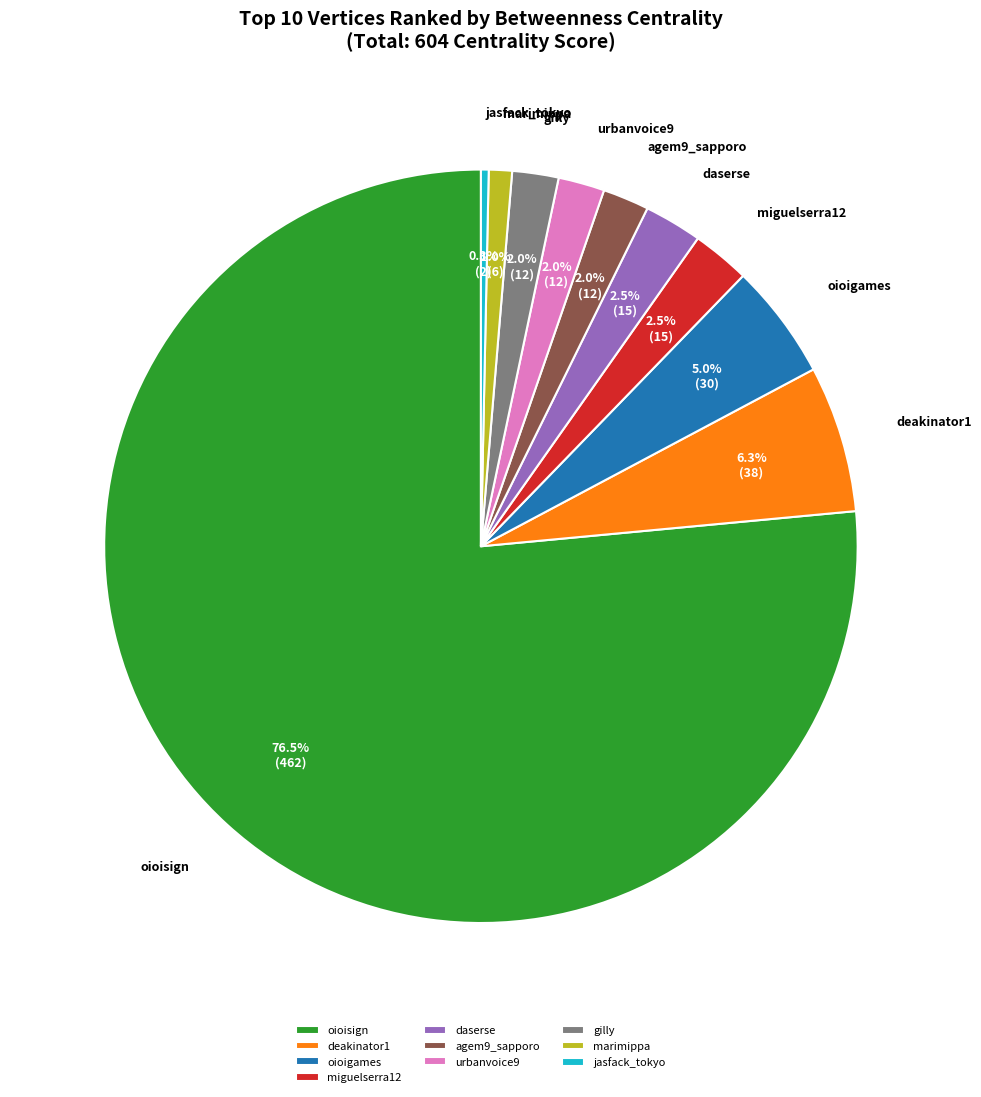

Do miguelserra12 and oioigames together represent more than half of the pie?

No